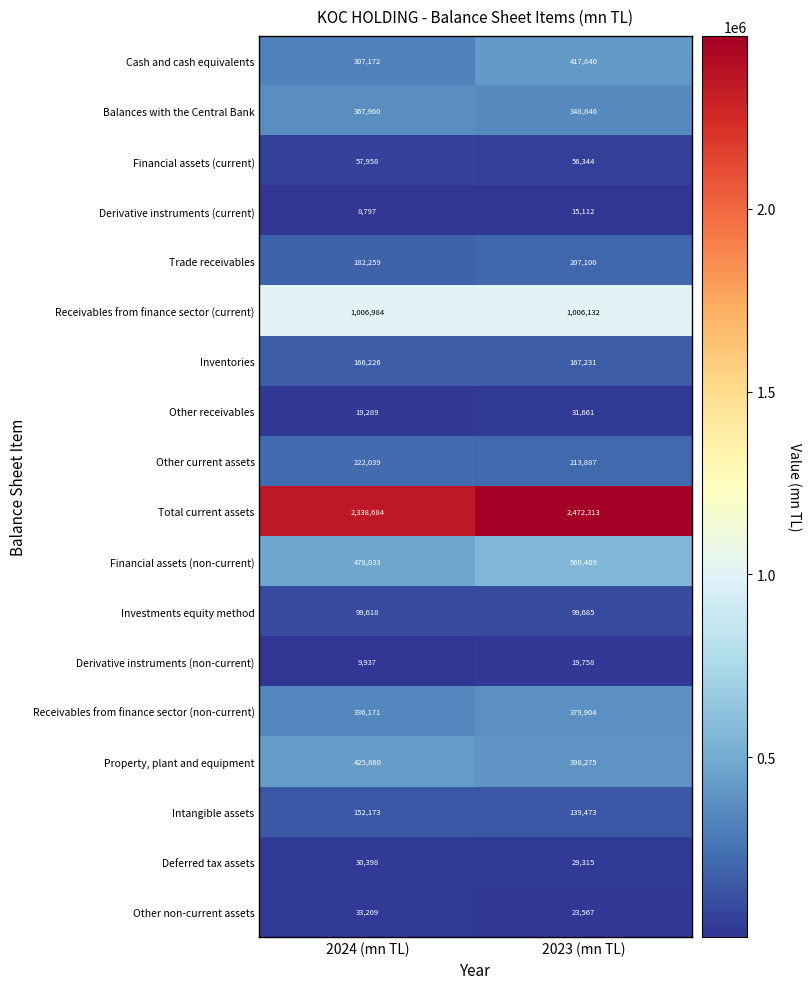

Which series has the largest total across all categories?

Total current assets